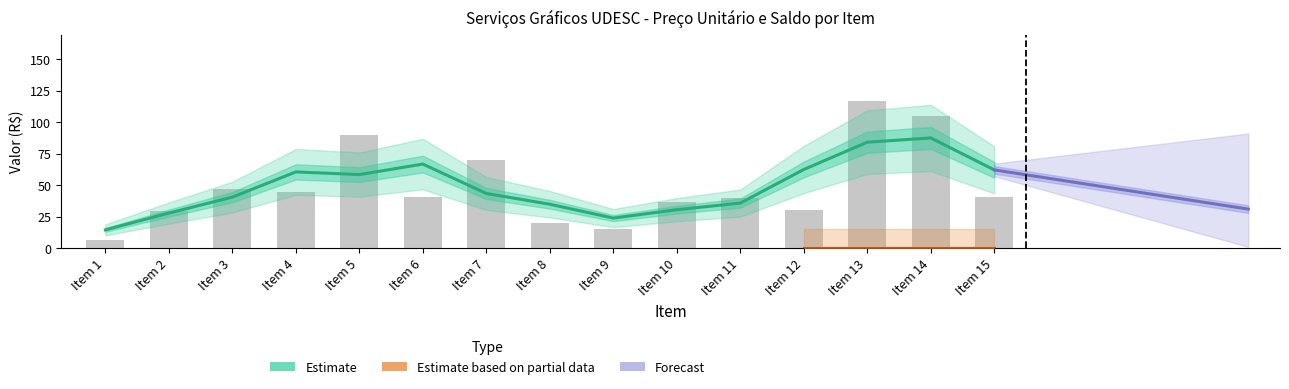

Reading right to left, what are all the values shown in this chart?

Item 15=40.9	Item 14=105.0	Item 13=117.0	Item 12=30.8	Item 11=40.0	Item 10=37.0	Item 9=15.0	Item 8=20.0	Item 7=70.0	Item 6=40.7	Item 5=90.0	Item 4=45.0	Item 3=47.0	Item 2=30.0	Item 1=7.0